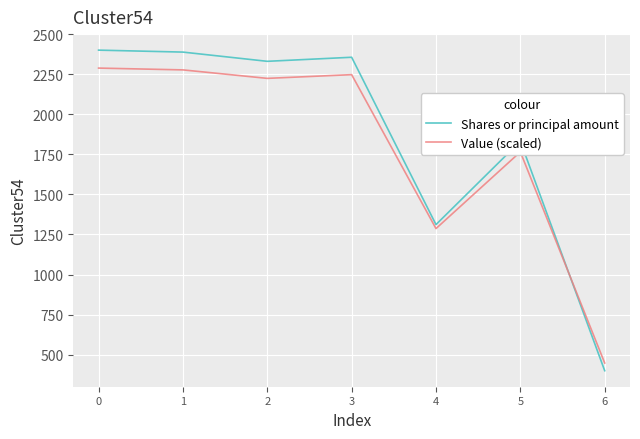

Read the Shares or principal amount value at 3.

2355.6